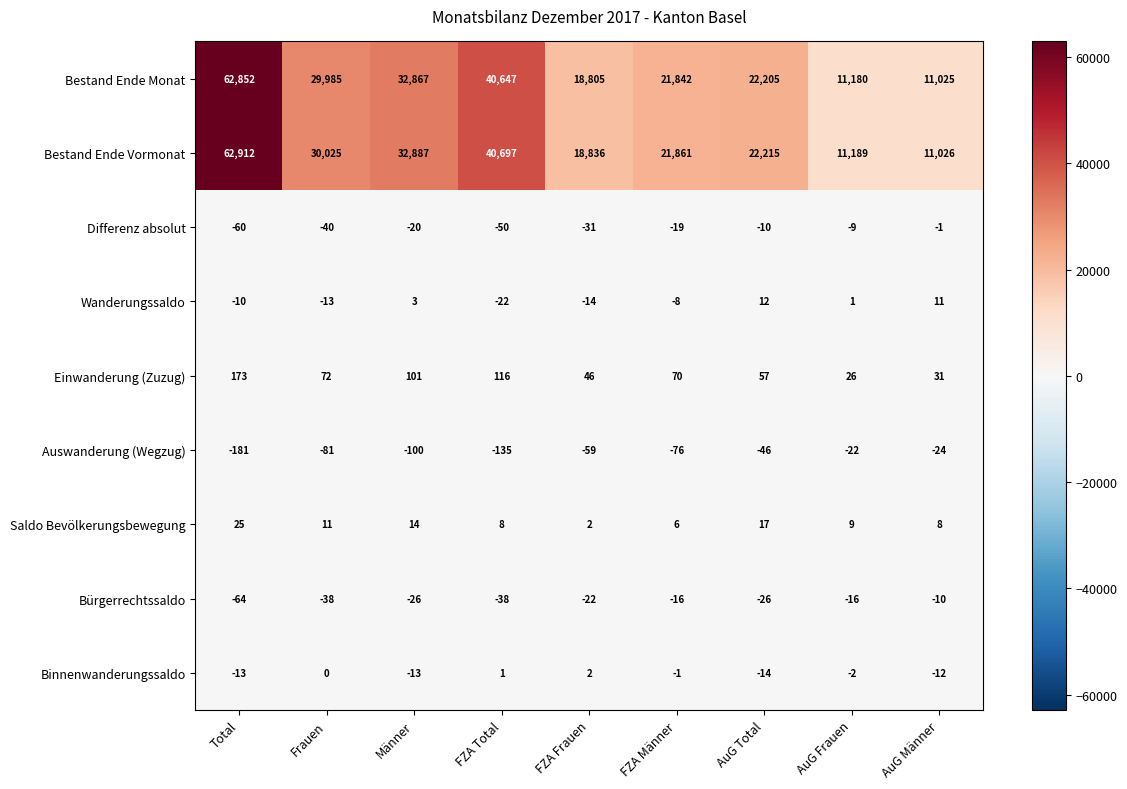

How many data points in Bestand Ende Vormonat are less than 22215?

4